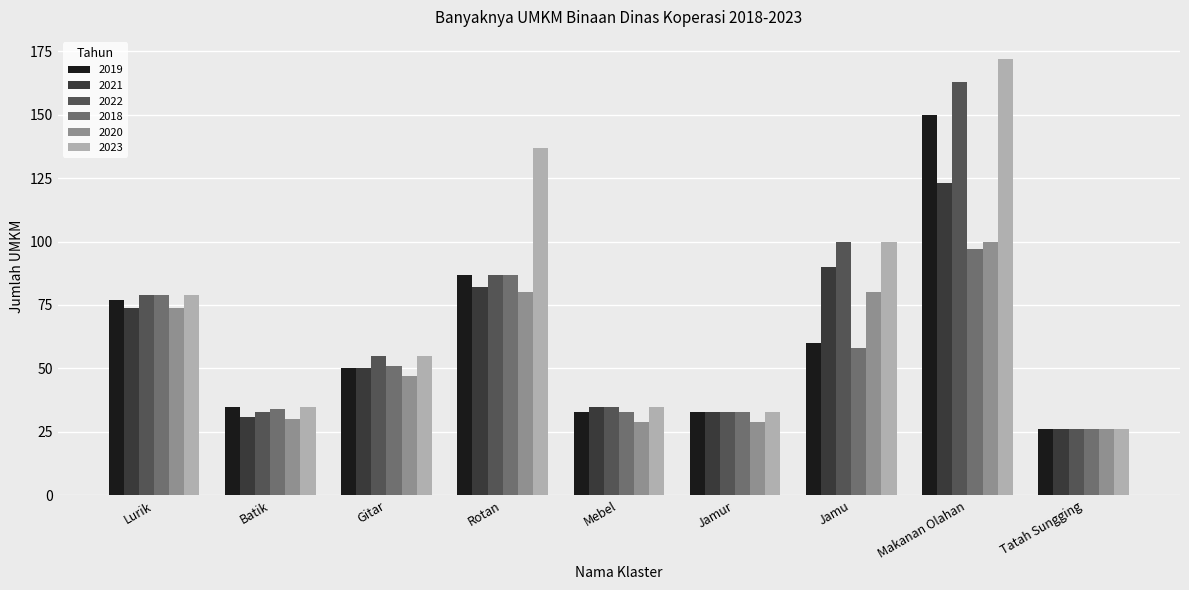

Which label corresponds to the largest value in the chart?

Makanan Olahan